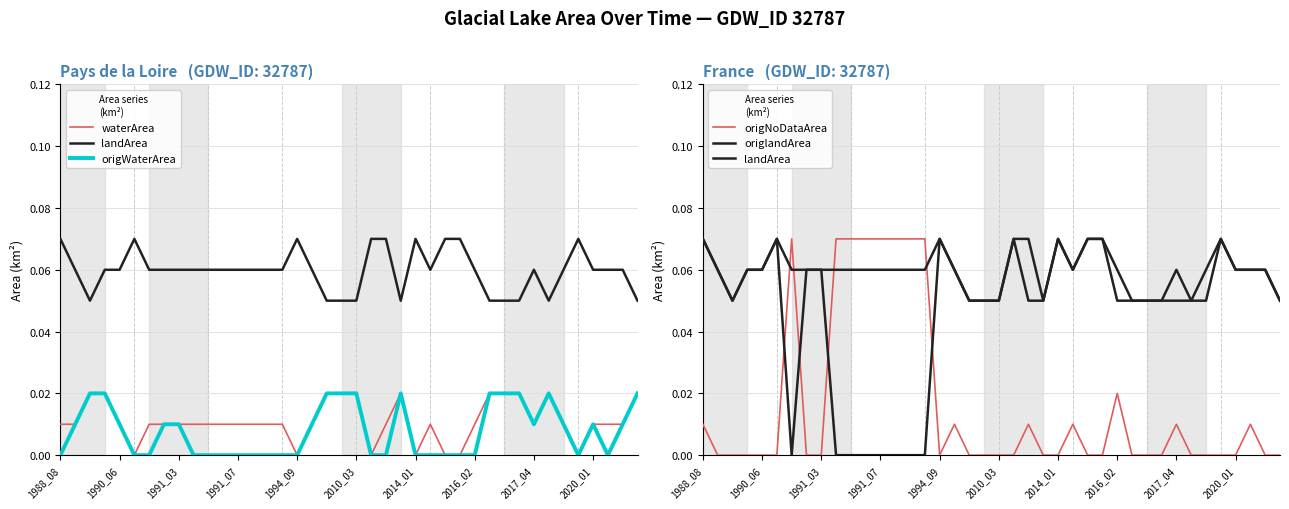

Where is origWaterArea nearest to the value 0?

1988_08